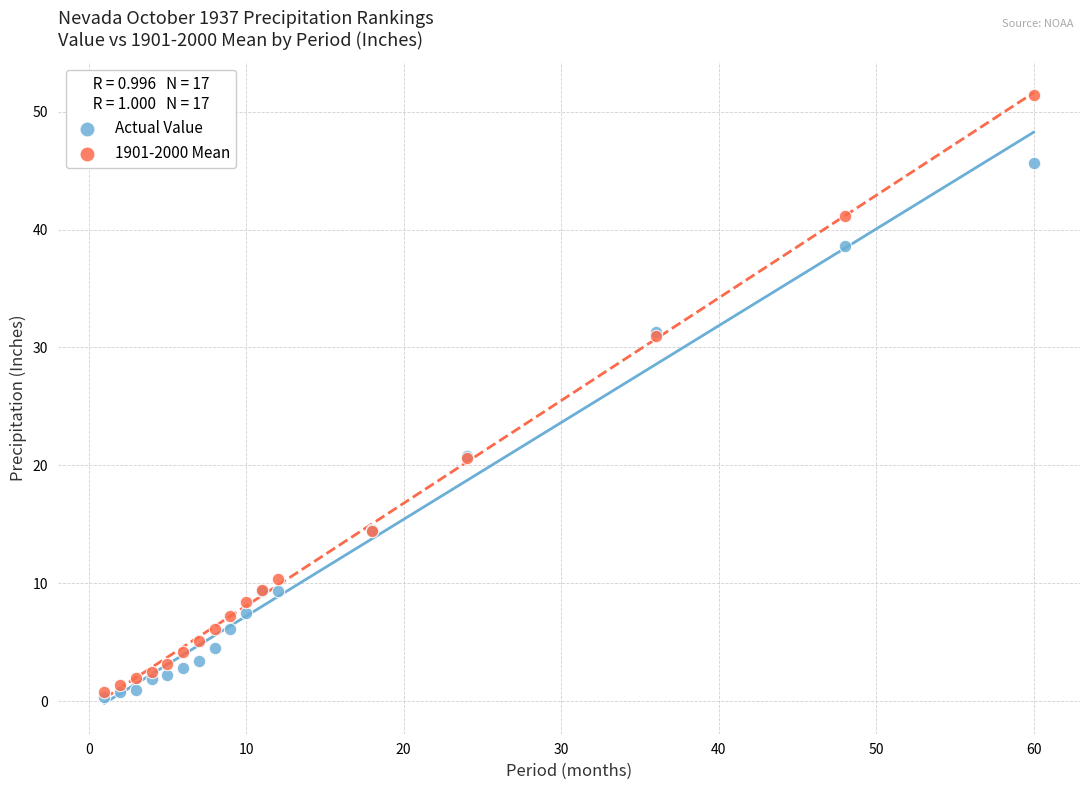

What are all the series names shown in the legend?

Actual Value, 1901-2000 Mean